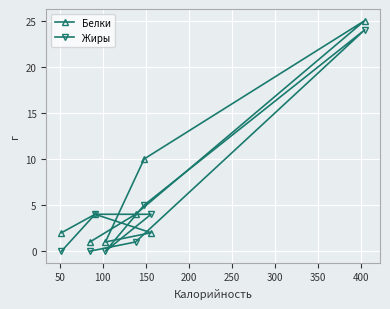

Rank the series by their maximum value, from highest to lowest.

Белки, Жиры